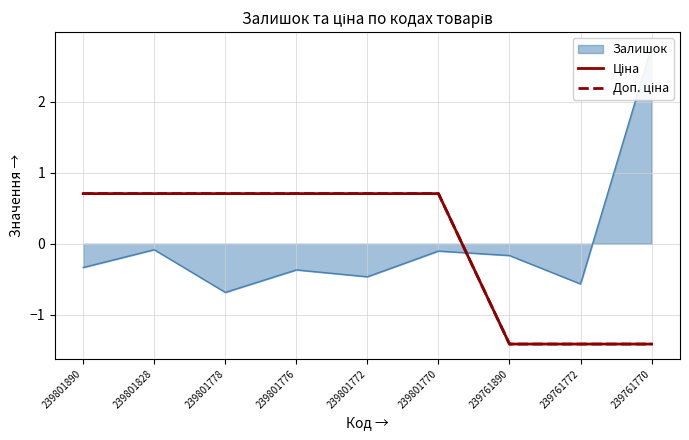

Is it true that Ціна equals 0.7 at 239801890?

True